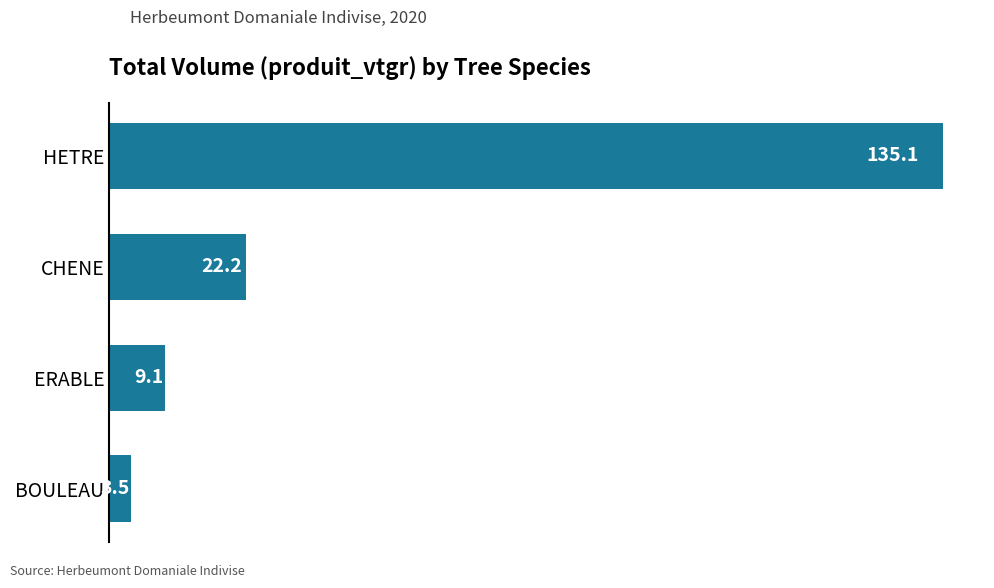

Which category has the lowest value across all series?

BOULEAU